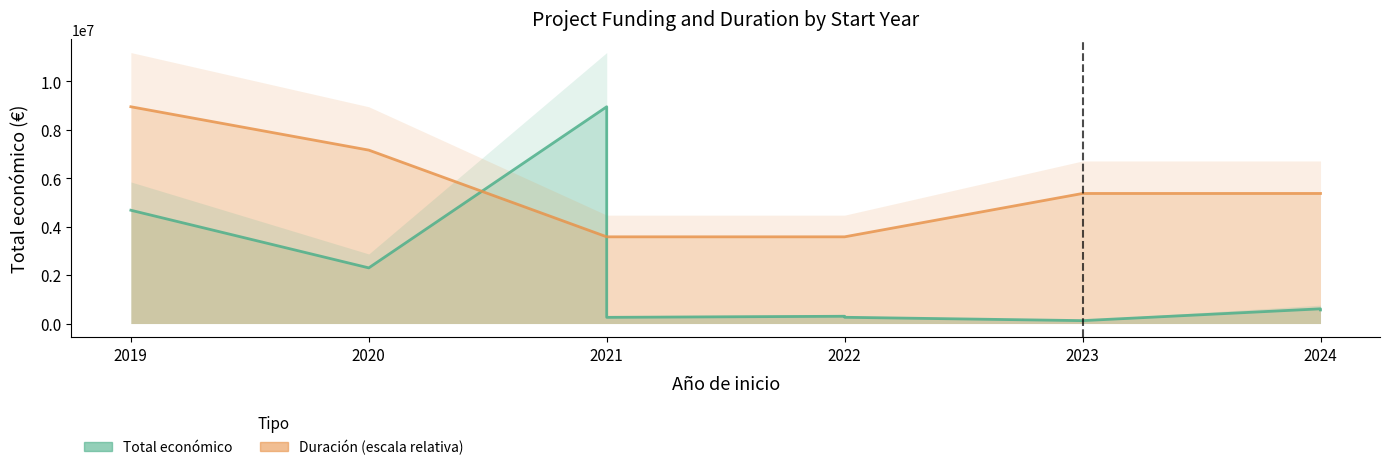

Does the chart display data point markers on the line(s)?

No